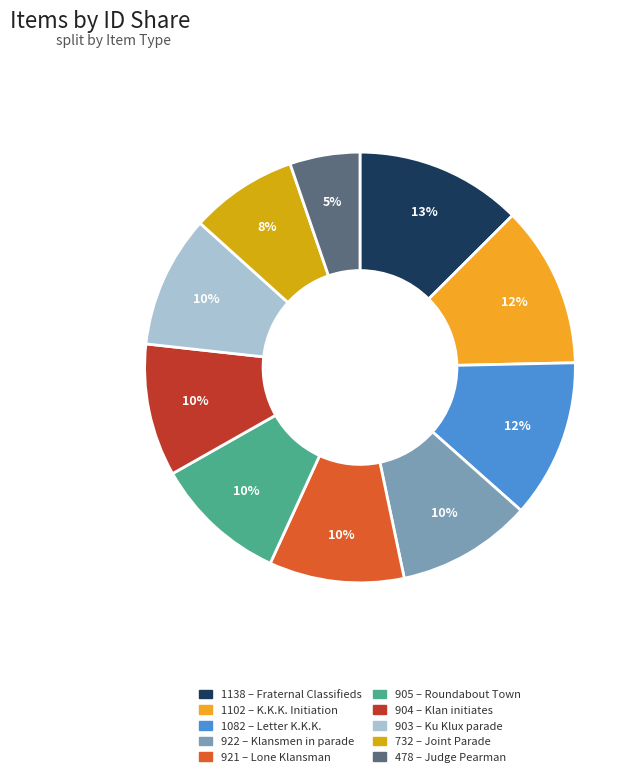

Is there any slice that represents more than half of the pie?

No